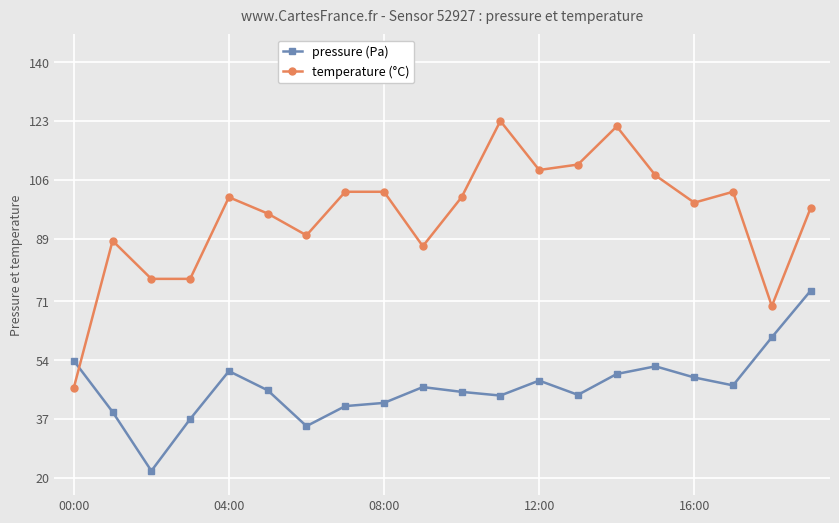

What is the value of the pressure (Pa) point at the 7th from the left?

34.9